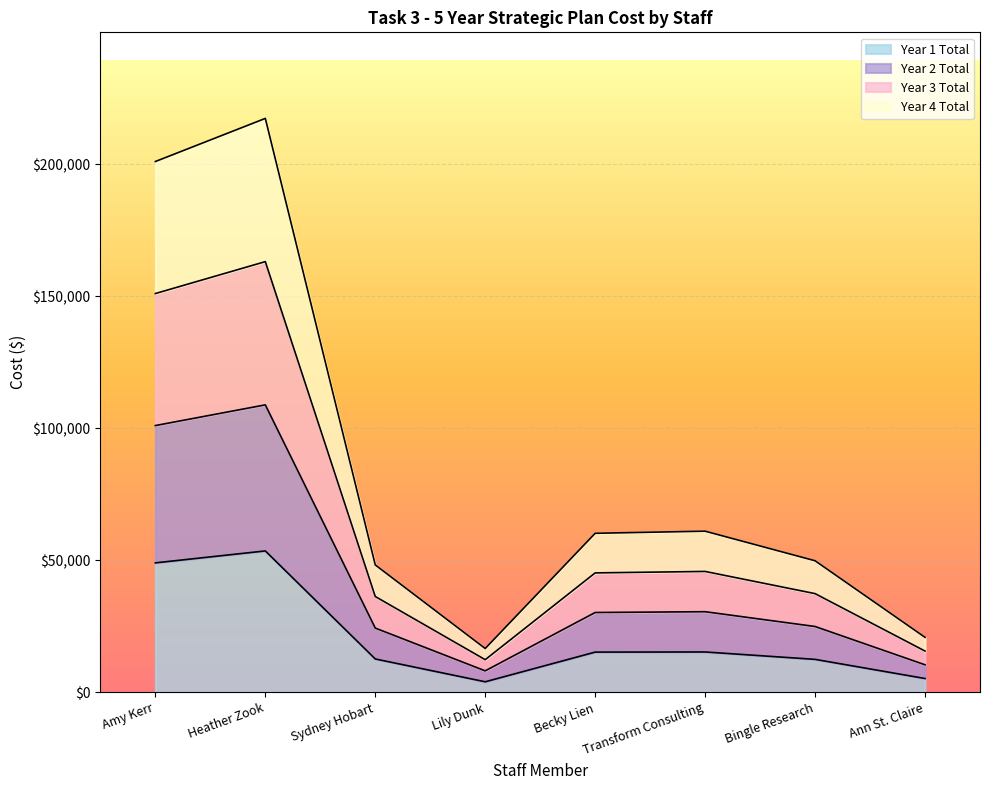

True or false: Year 1 Total and Year 3 Total intersect in this chart.

False